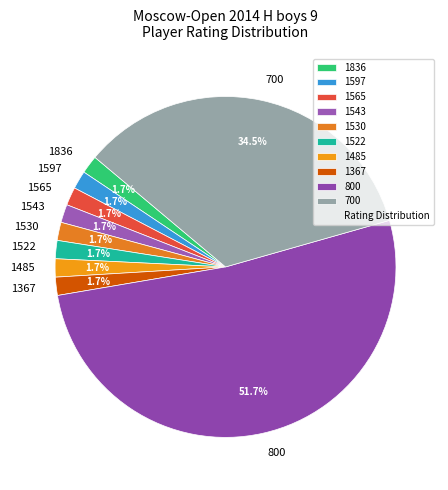

Does 800 account for over 50% of the chart?

Yes